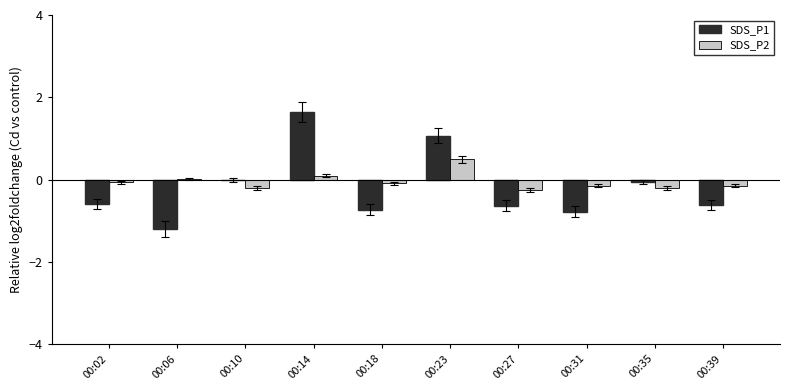

Is the value of SDS_P1 at 00:31 greater than the value of SDS_P2 at 00:14?

No